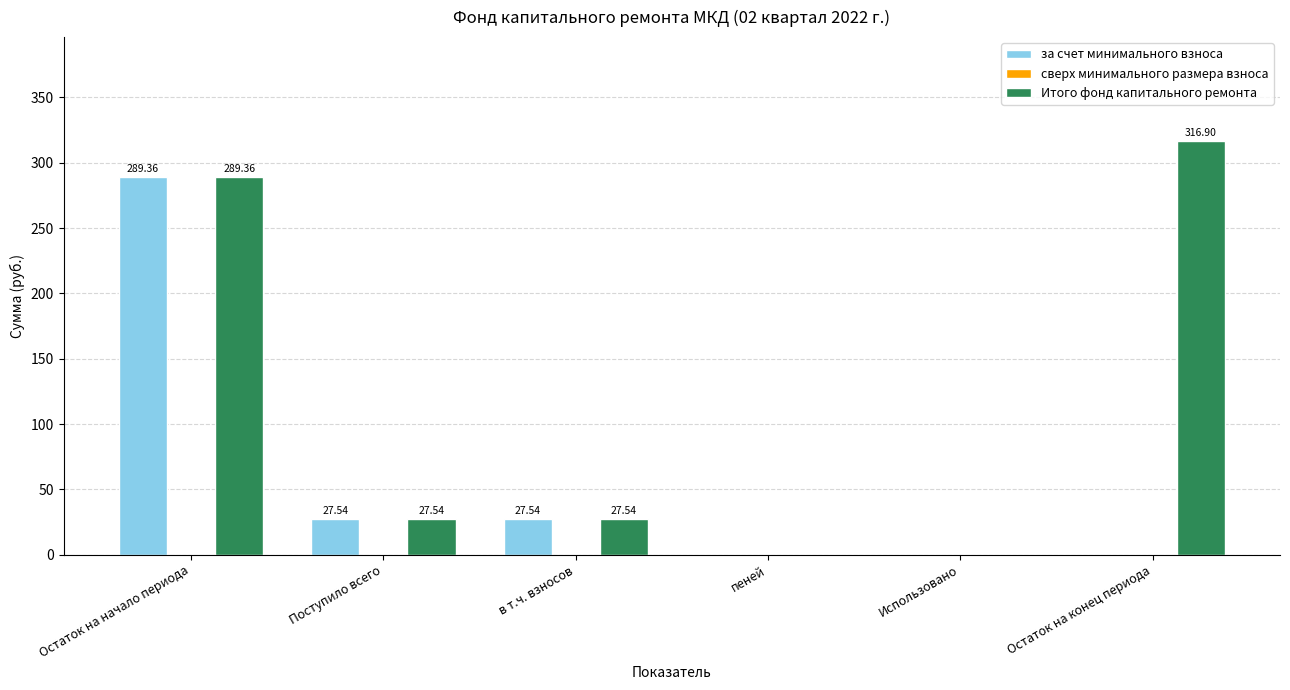

Where does the Итого фонд капитального ремонта series first go above 27?

Остаток на начало периода